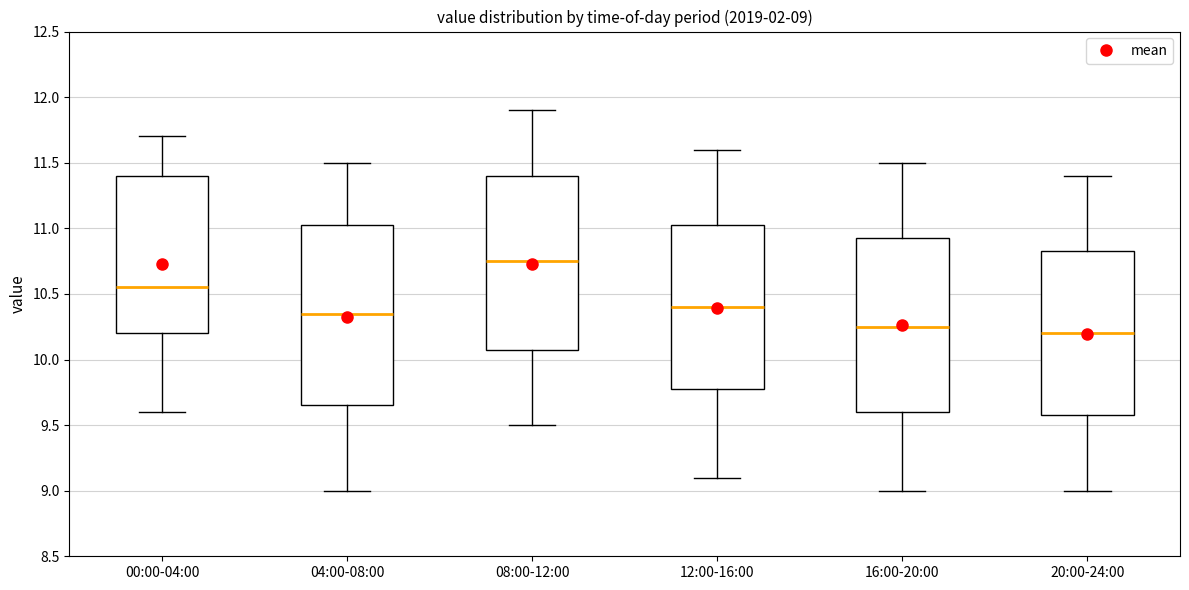

Which box is the tallest, from its lower edge to its upper edge?

04:00-08:00